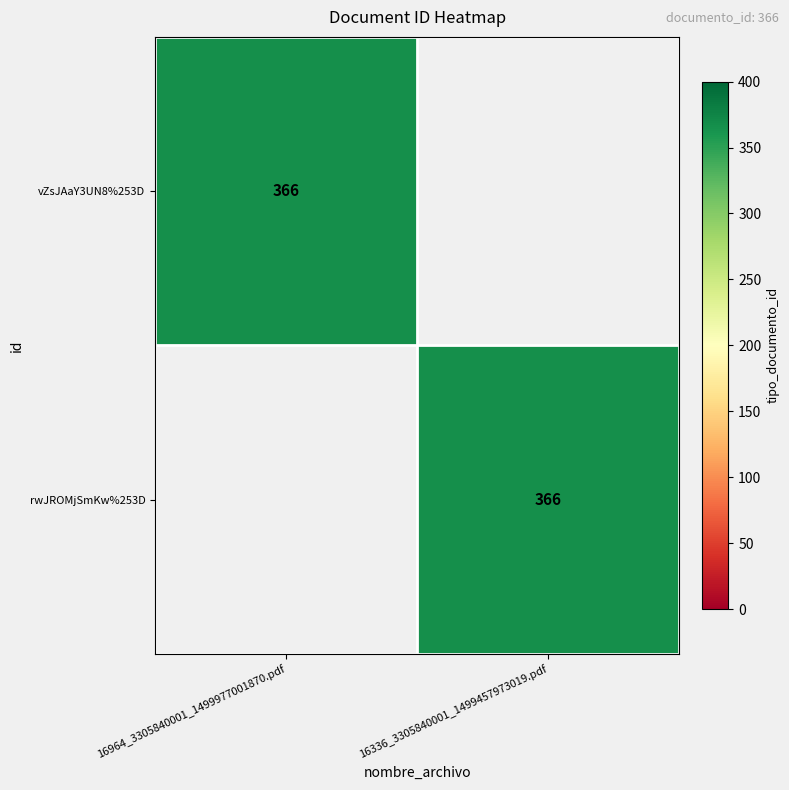

True or false: rwJROMjSmKw%253D has a value of 366 at 16336_3305840001_1499457973019.pdf.

True